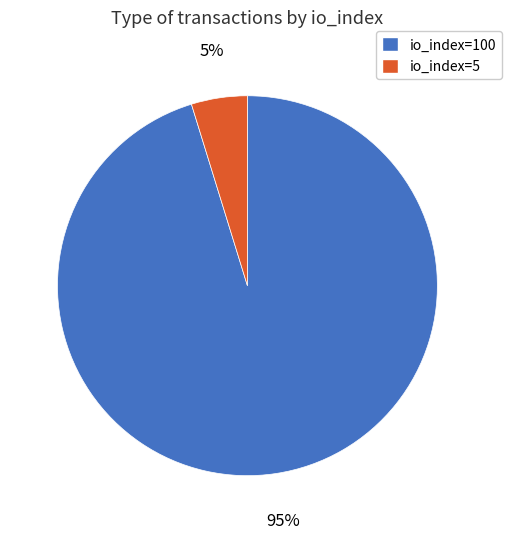

Between io_index=5 and io_index=100, which is larger?

io_index=100